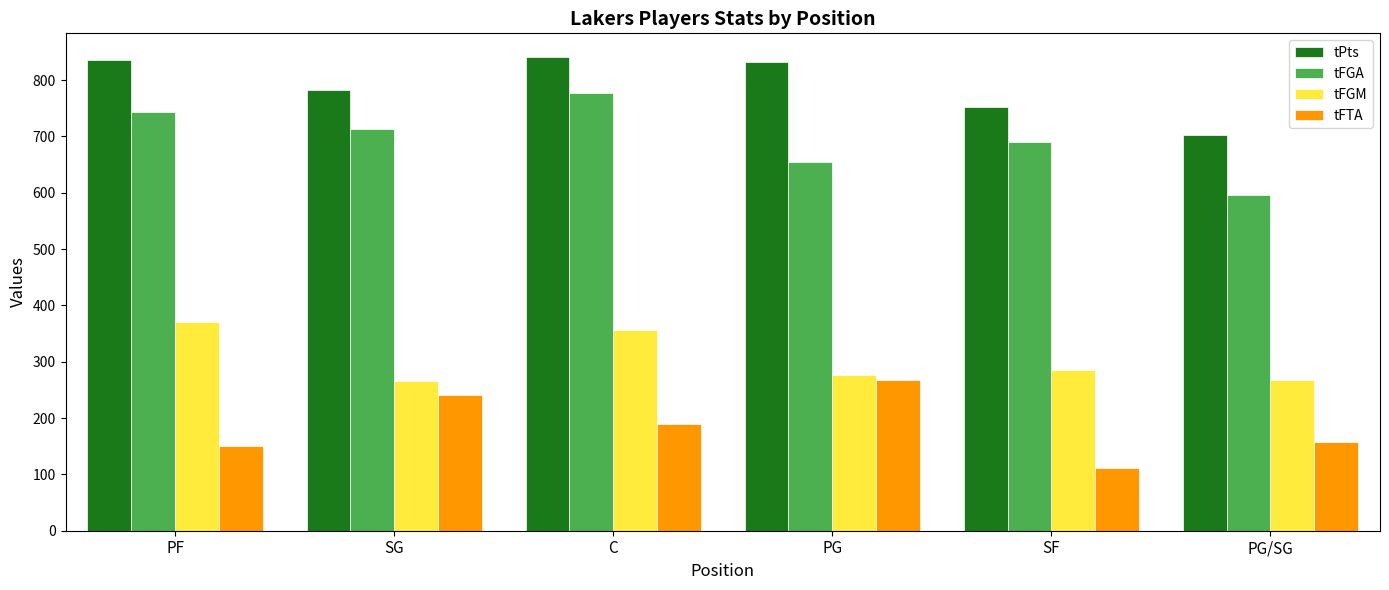

What is the maximum value shown in the chart?

841